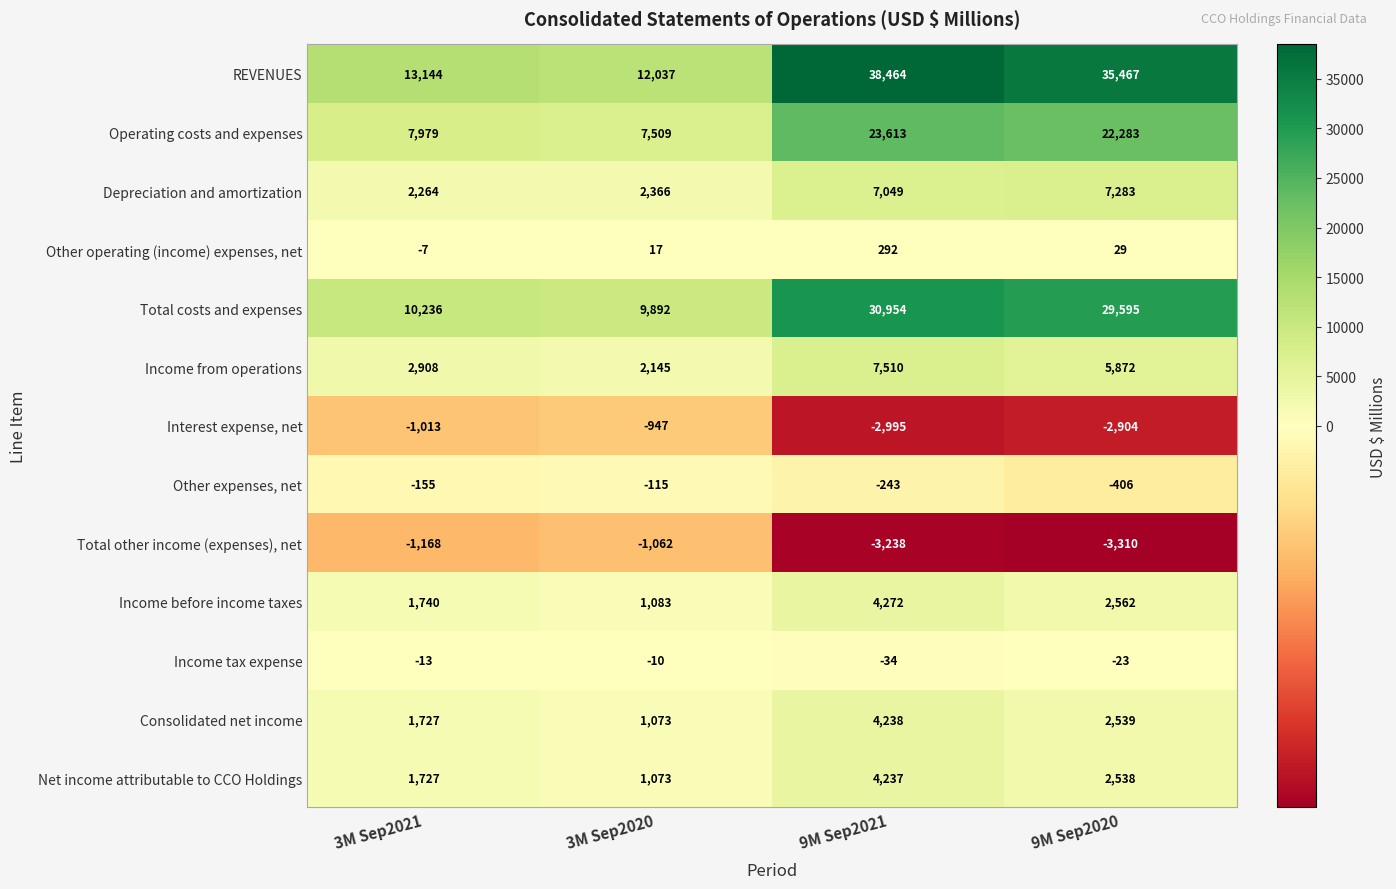

At how many categories does at least one series exceed 32084?

2